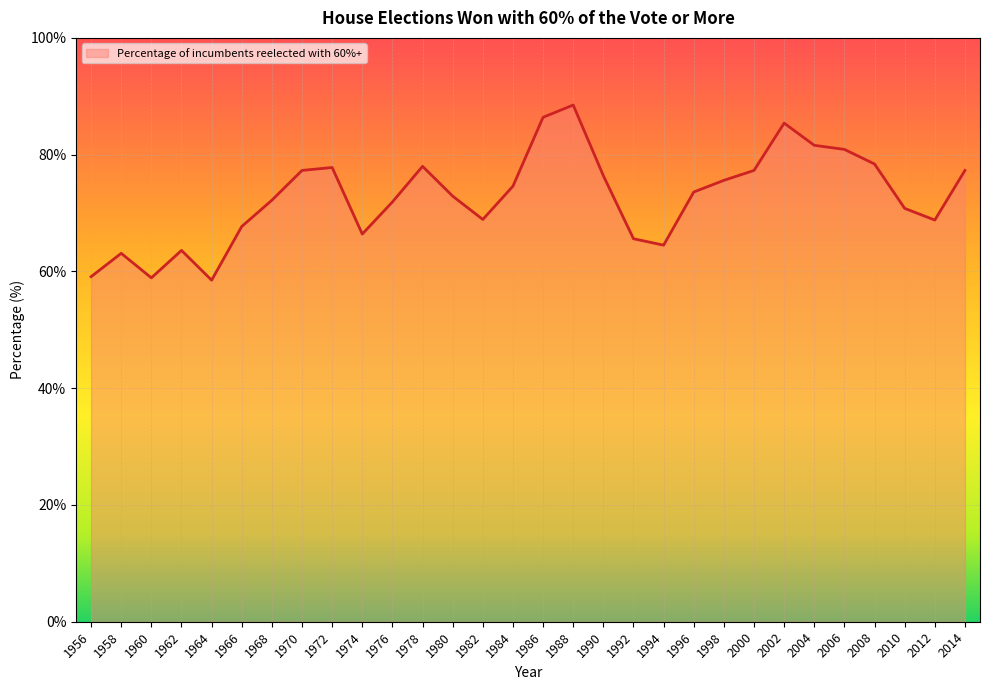

What is the greatest value displayed?

88.5